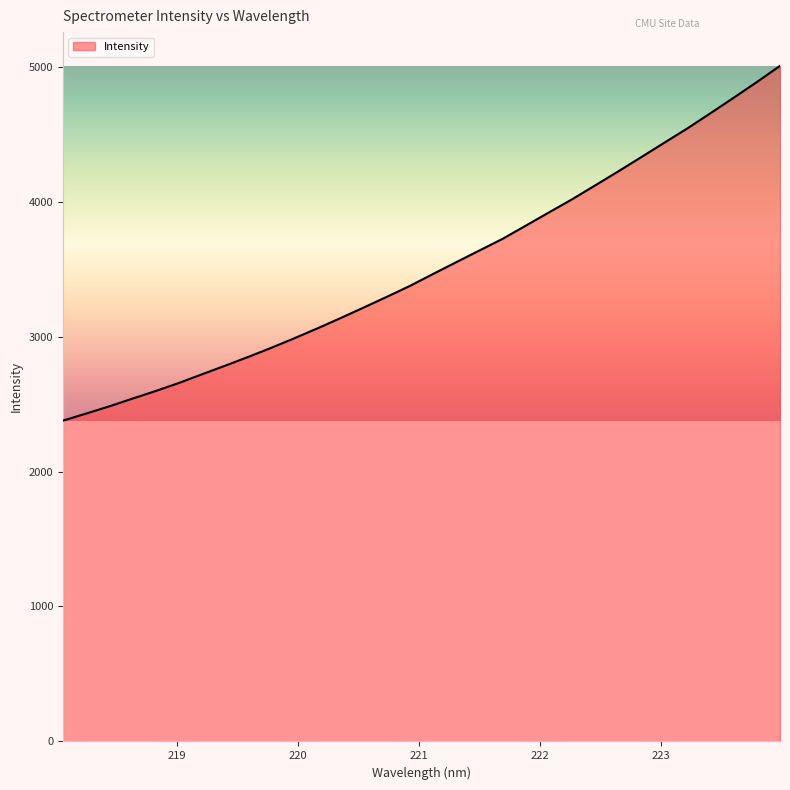

What is the difference between the maximum and minimum values?

2628.7